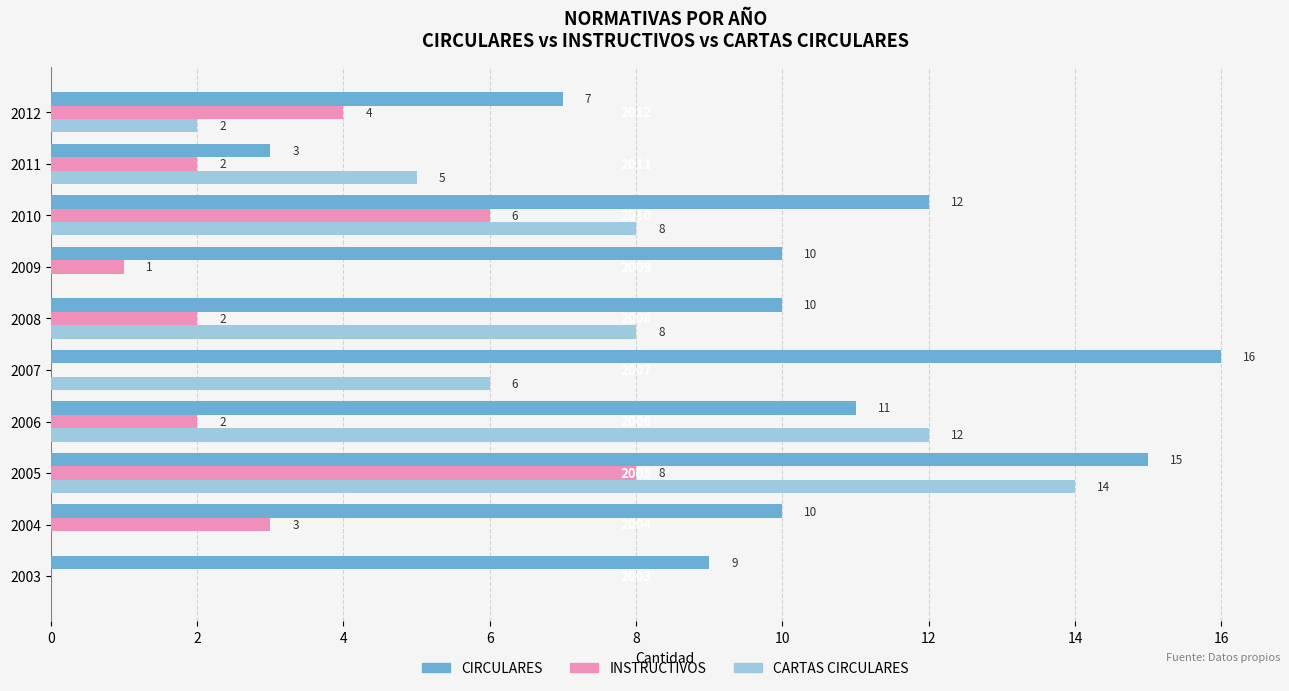

Which series has the widest spread of values?

CARTAS CIRCULARES